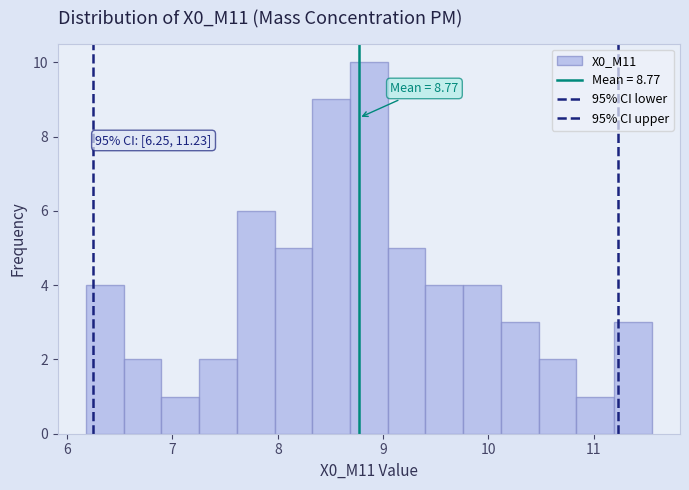

Around what value on the x-axis is the tallest bar? Give the approximate position of its centre, as read against the axis.

8.9